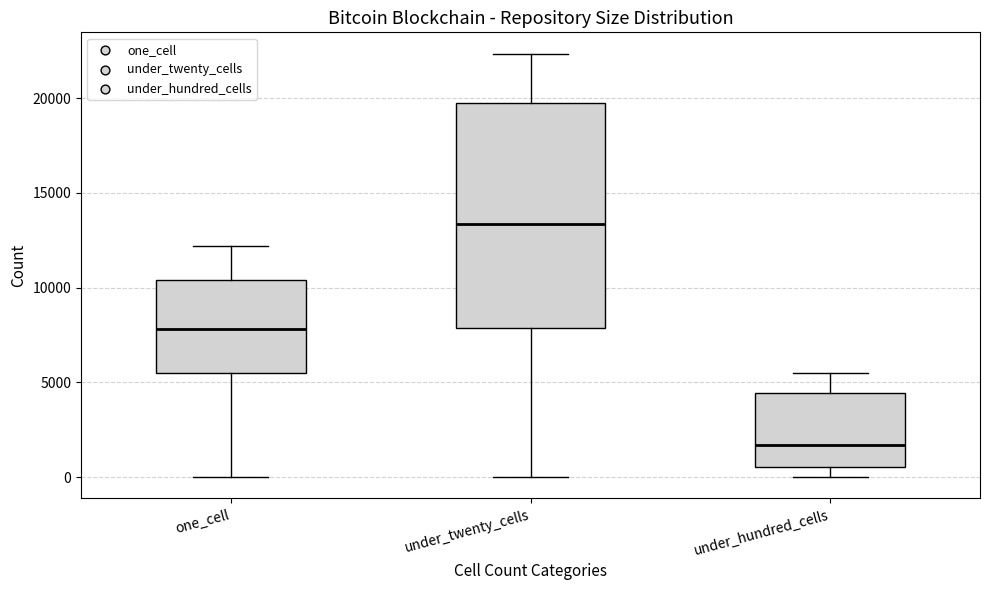

Reading left to right, read every box against the y-axis: the position of its median line, the range the box covers, and the ends of its whiskers. The values are not printed on the chart, so give them approximately, as read against the axis.

one_cell: median 8000, box 5500 to 10500, whiskers 0 to 12000
under_twenty_cells: median 13500, box 8000 to 19500, whiskers 0 to 22500
under_hundred_cells: median 1500, box 500 to 4500, whiskers 0 to 5500